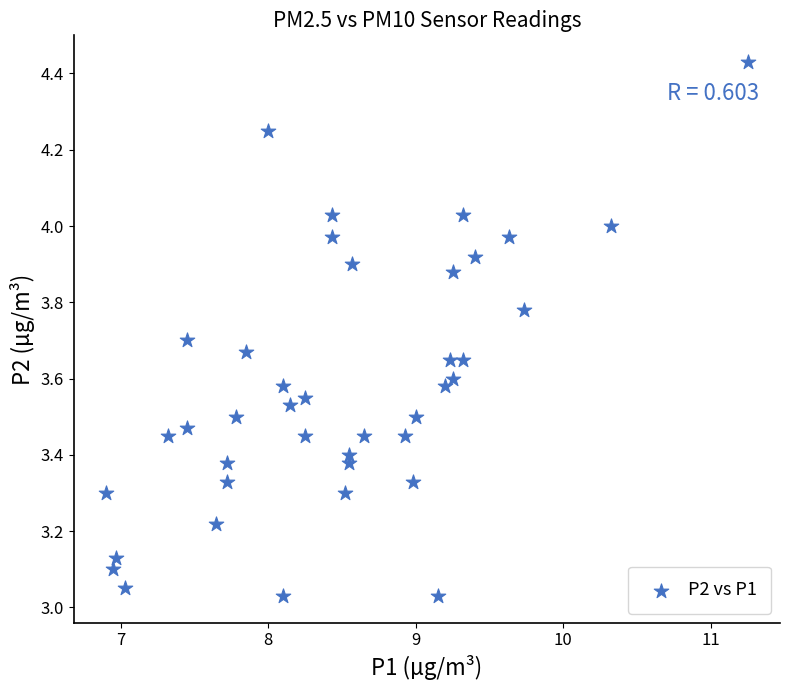

What is the range of X values (max minus min)?

4.3